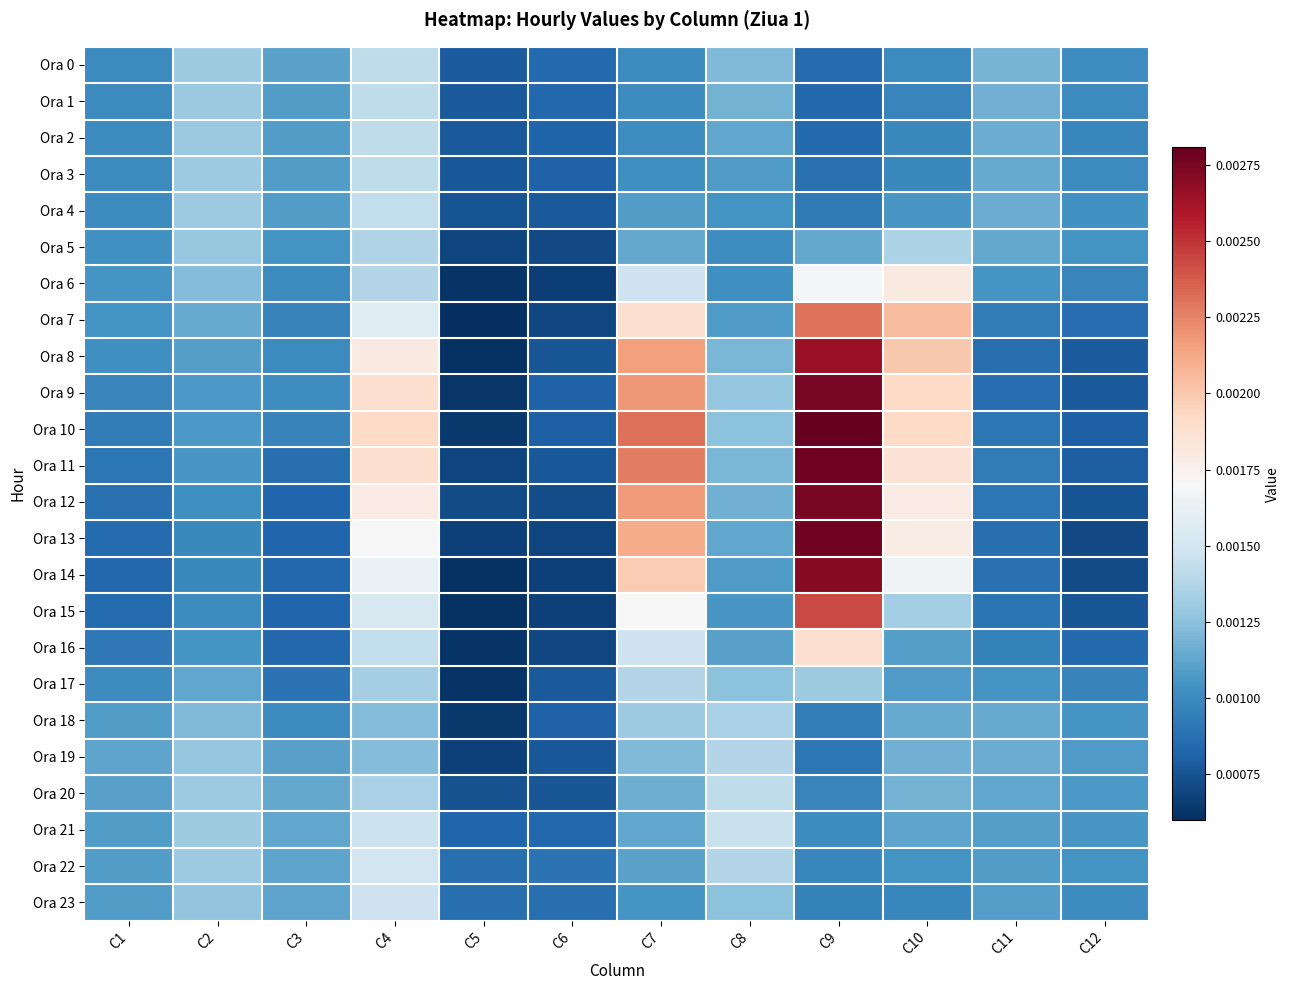

At how many categories does at least one series exceed 0?

12